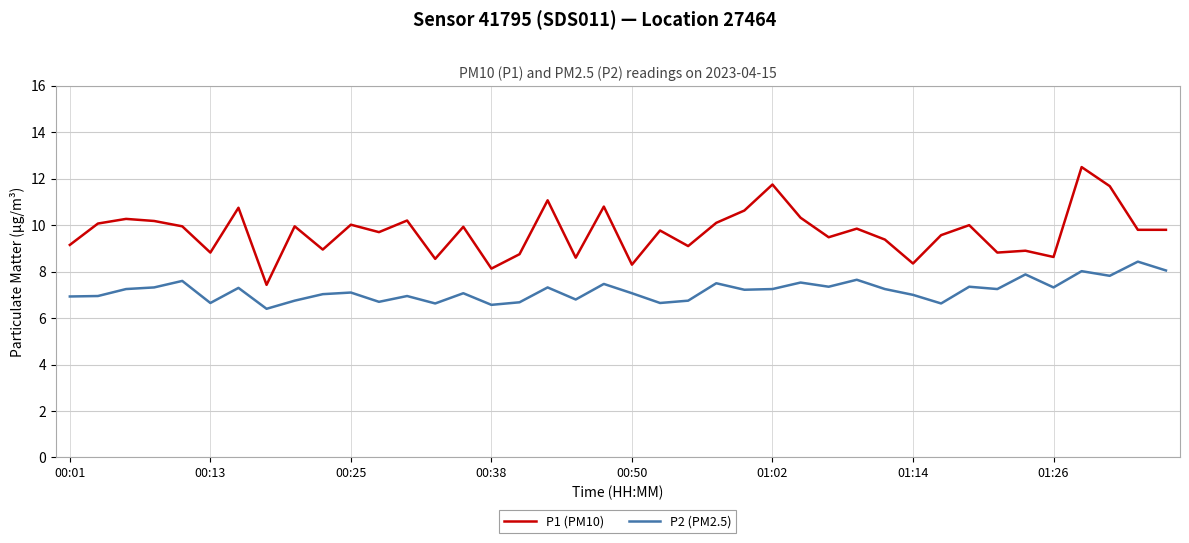

True or false: P2 (PM2.5) and P1 (PM10) intersect in this chart.

False